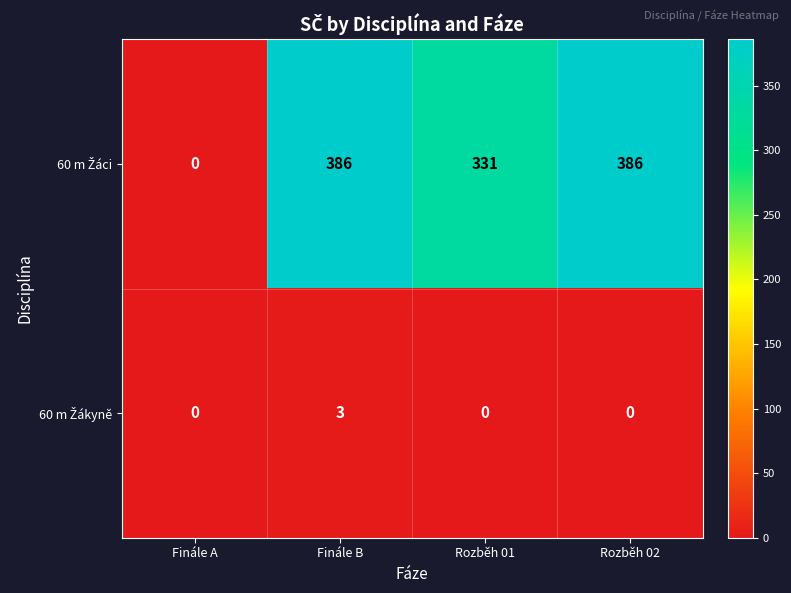

How many series are shown in this chart?

2